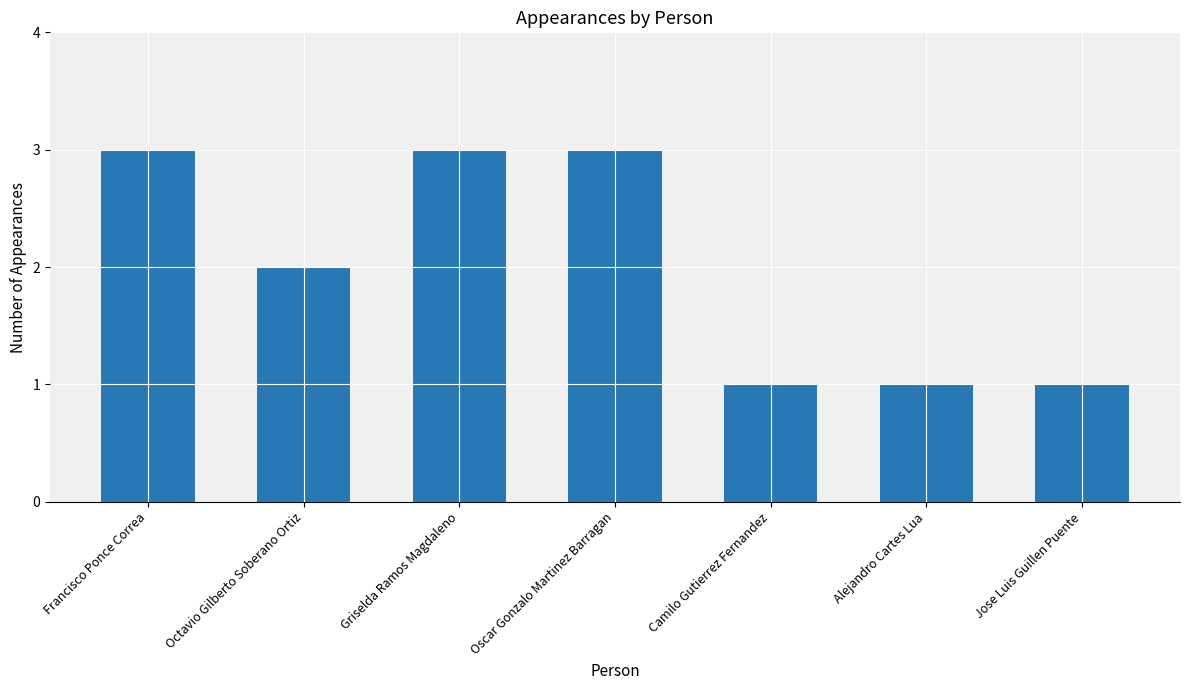

What is the maximum value shown in the chart?

3